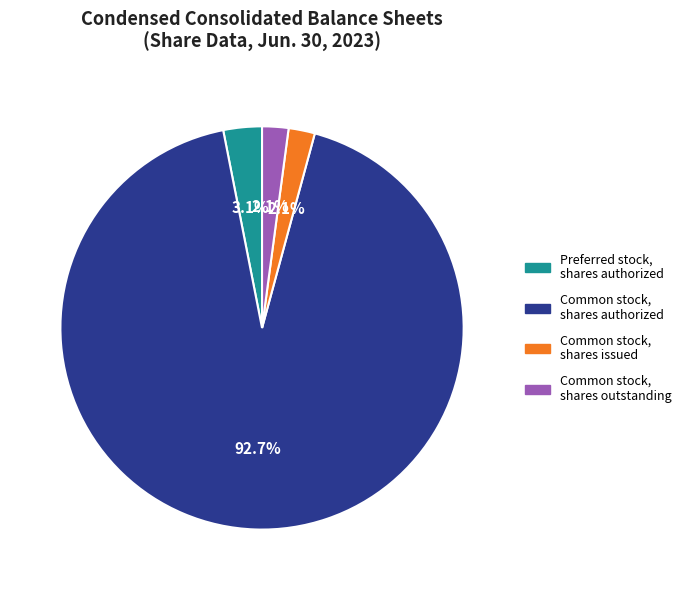

Is there any slice that represents more than half of the pie?

Yes